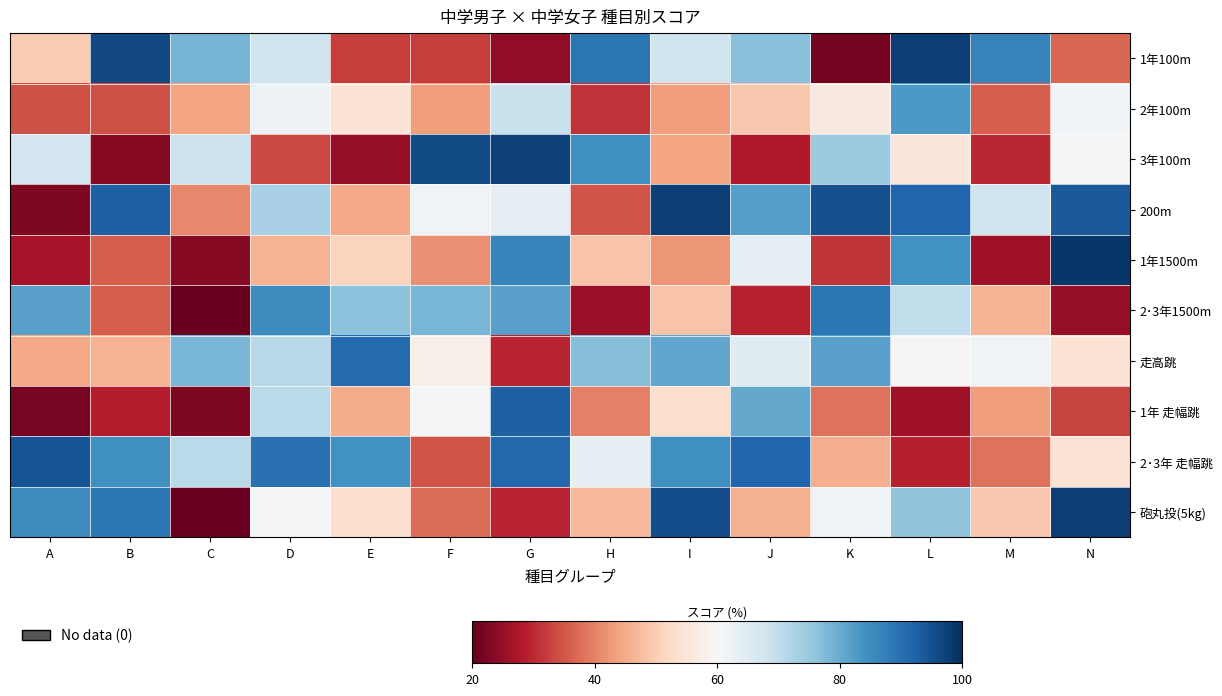

Rank the series by their maximum value, from lowest to highest.

2年100m, 2･3年1500m, 走高跳, 1年 走幅跳, 2･3年 走幅跳, 3年100m, 200m, 1年100m, 砲丸投(5kg), 1年1500m